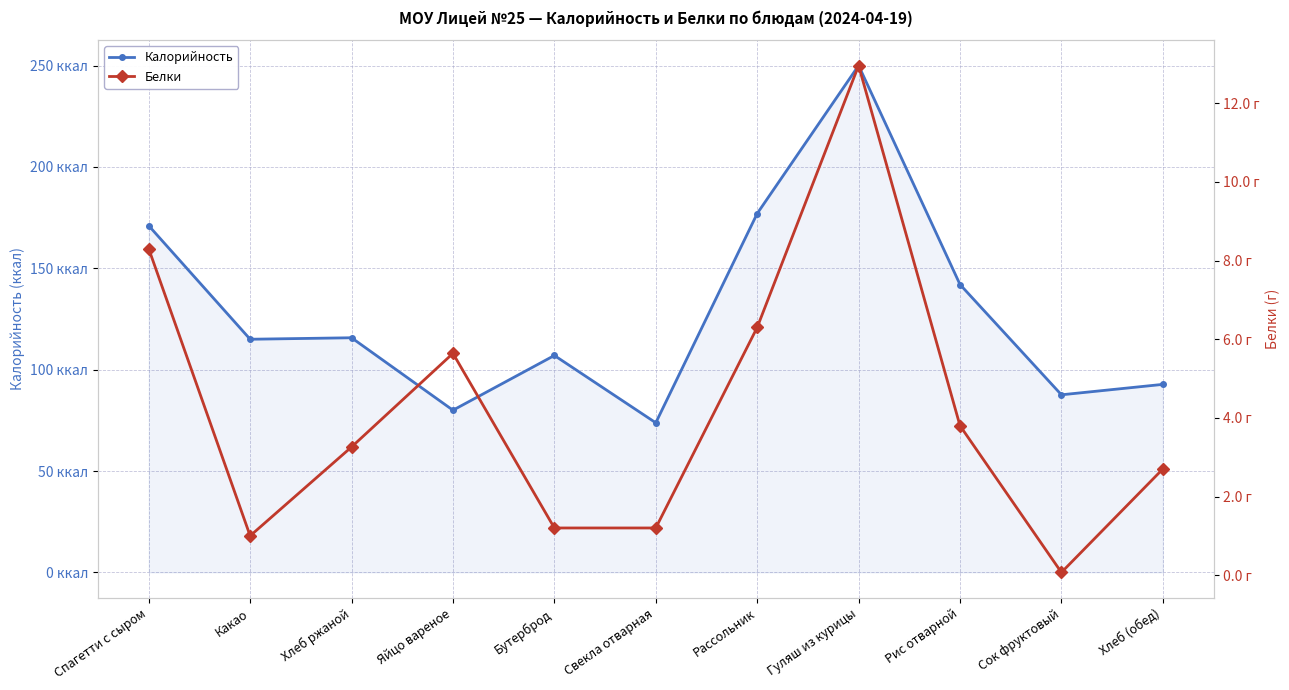

List the series in order of their overall mean, highest first.

Калорийность, Белки